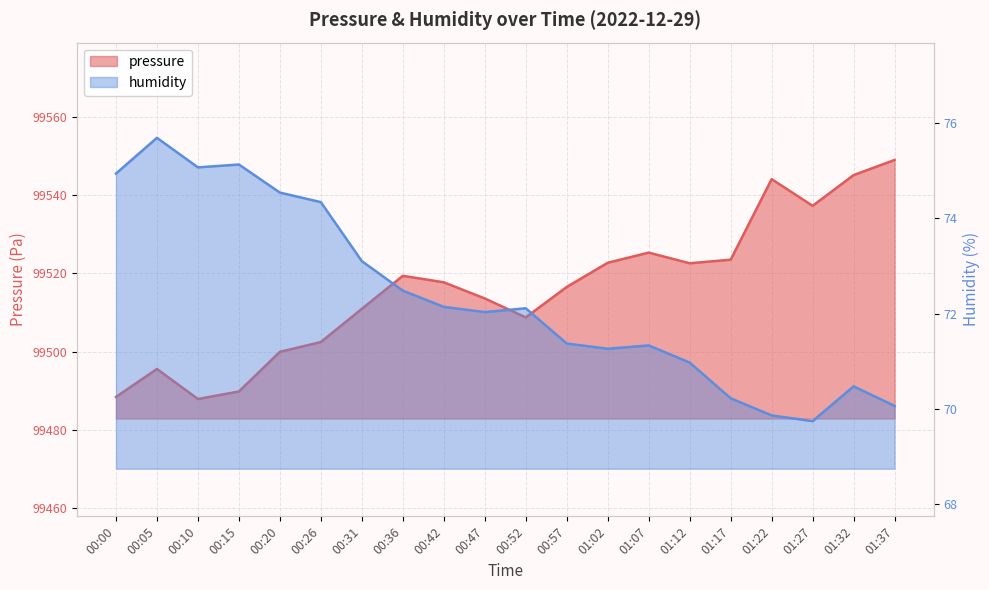

Is the value of pressure at 00:31 greater than the value of humidity at 00:36?

Yes